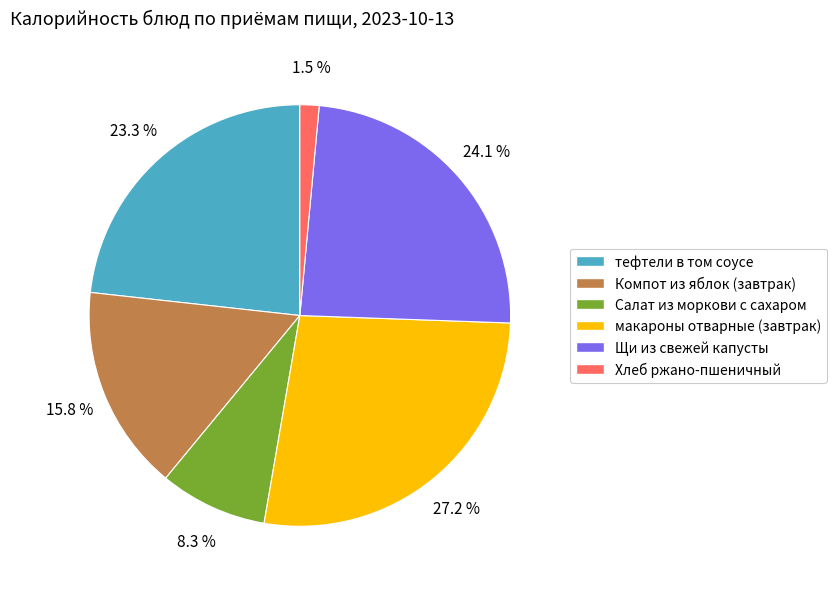

Which slice is the largest?

макароны отварные (завтрак)